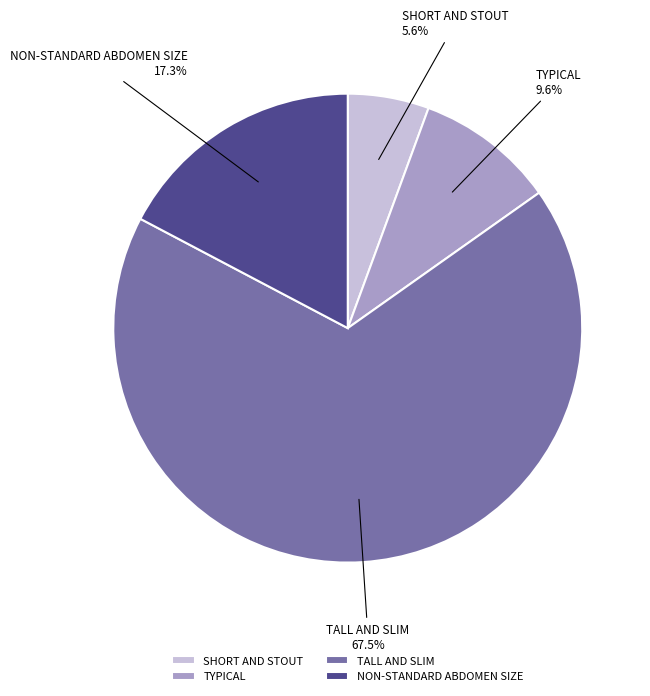

Does any single category account for the majority?

Yes